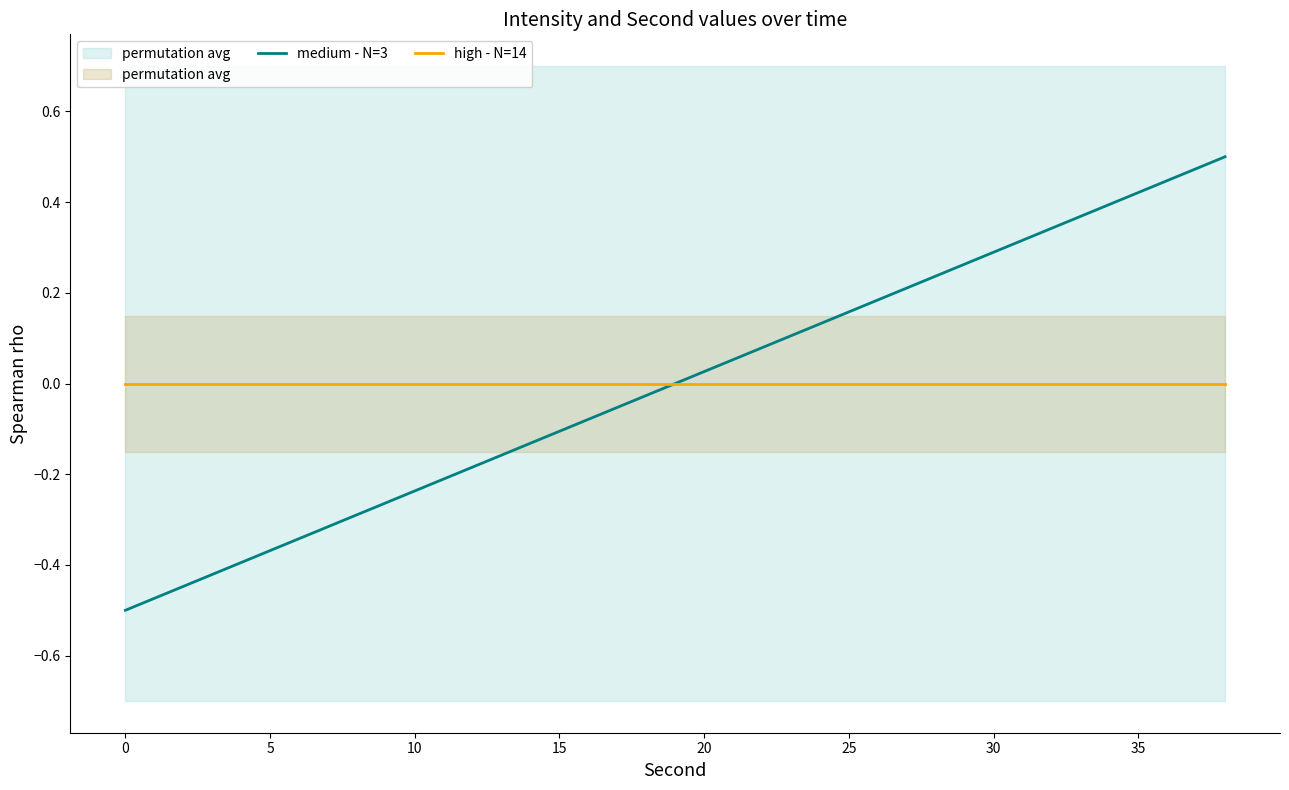

How many intersections are there between medium - N=3 and high - N=14?

1